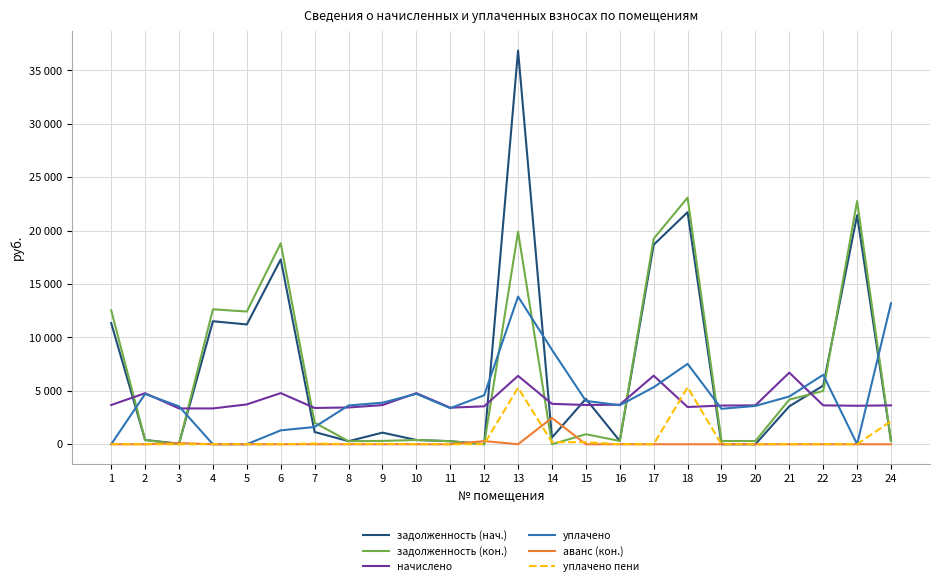

Does the chart display data point markers on the line(s)?

No